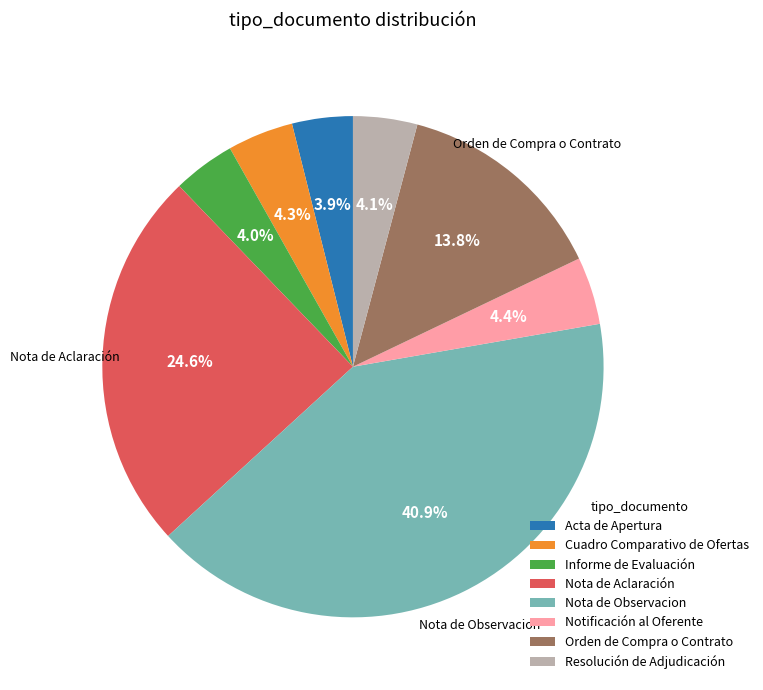

Is Resolución de Adjudicación the majority of the pie?

No